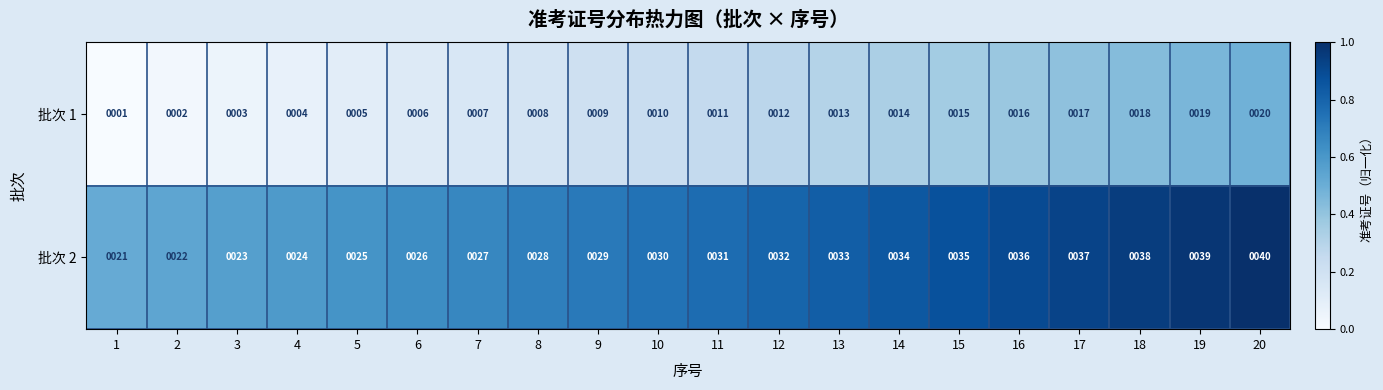

What is the difference between the maximum and minimum values in the 批次 2 series?

19